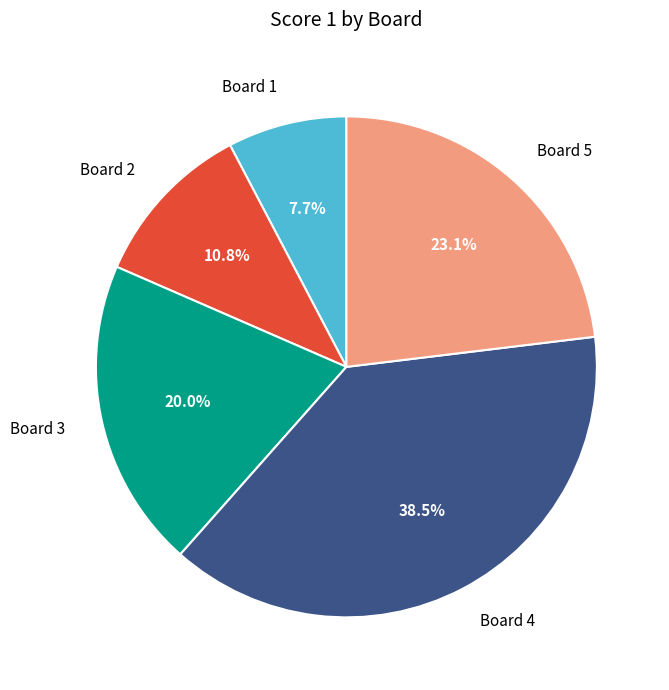

What percentage is the Board 1 slice, to the nearest percent?

8%